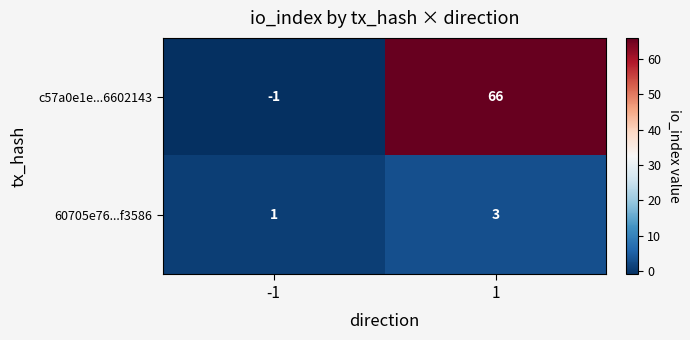

Which category has the highest value across all series?

1